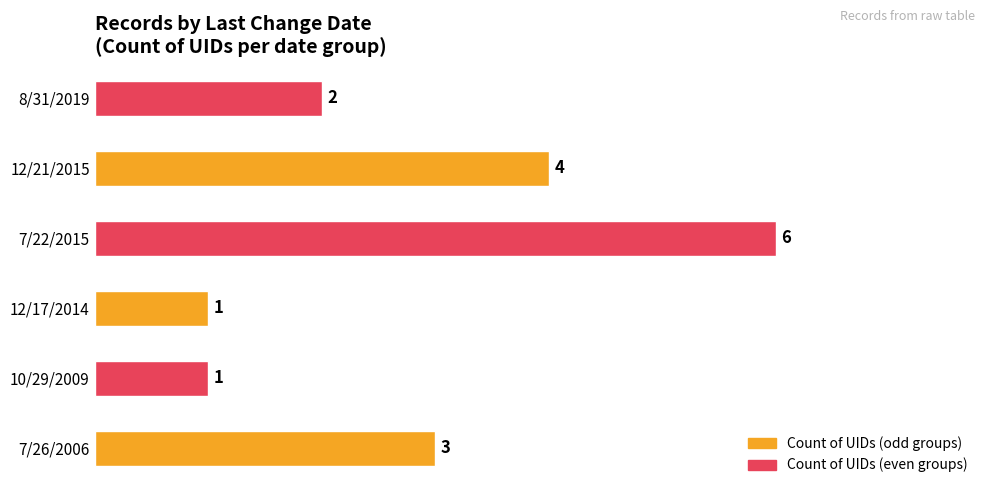

The value at 12/21/2015 is 7. True or false?

False